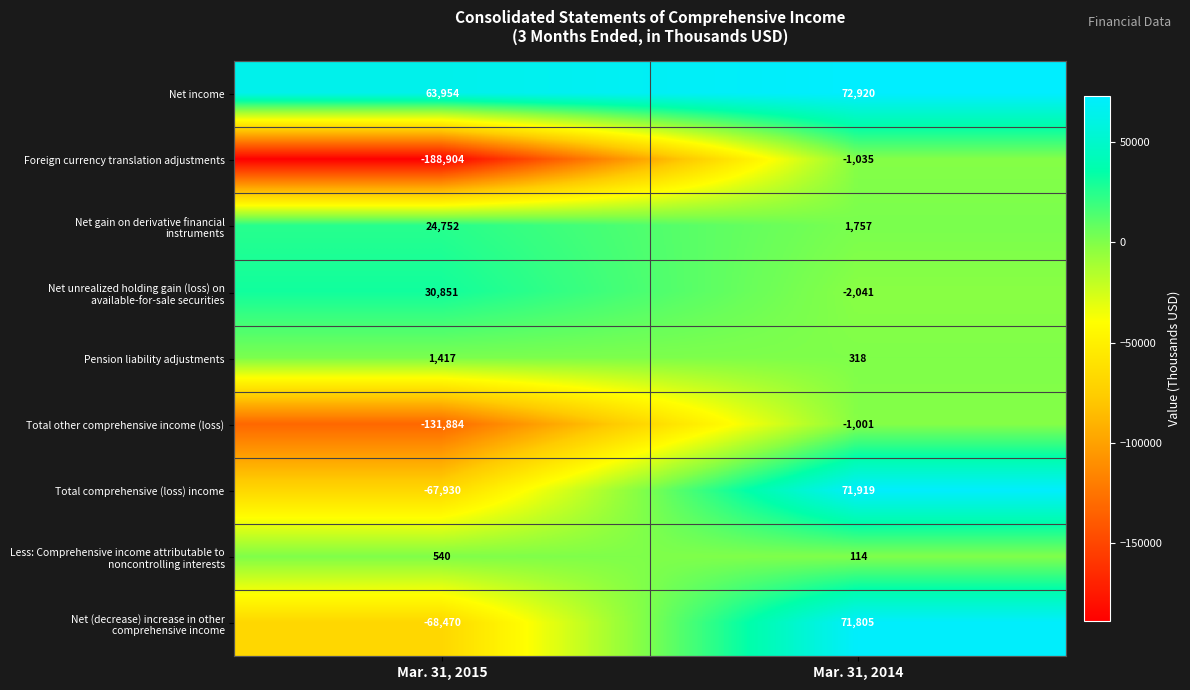

What is the difference between the highest and lowest values at Mar. 31, 2015?

252858